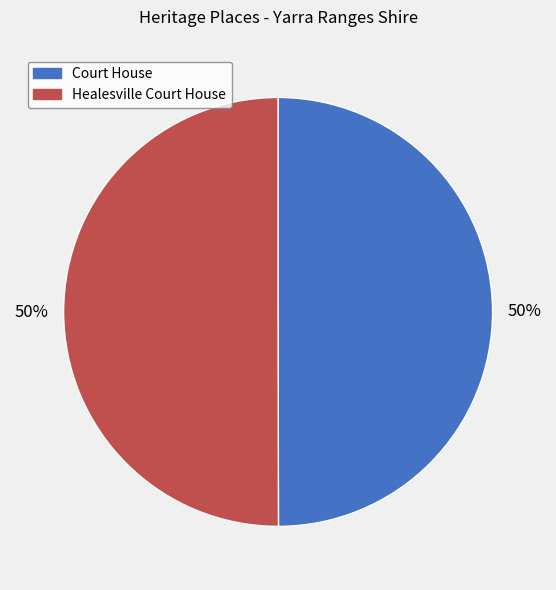

Is it true that Healesville Court House is 50% of the pie?

True